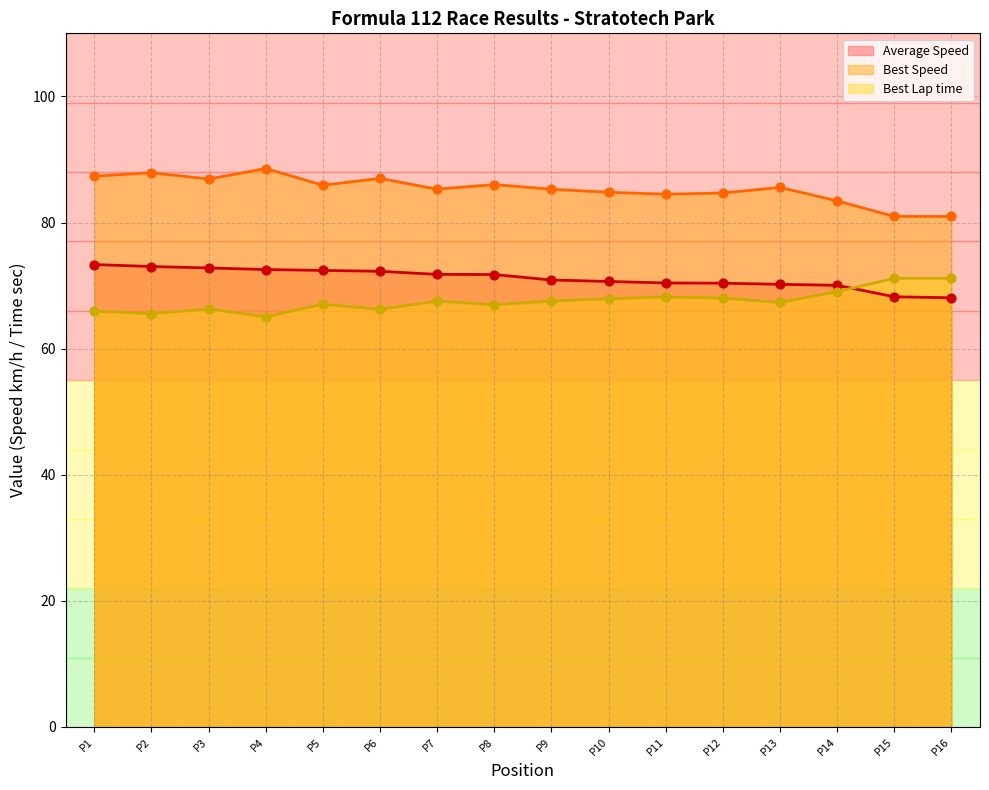

What is the total value across all series at P14?

222.5